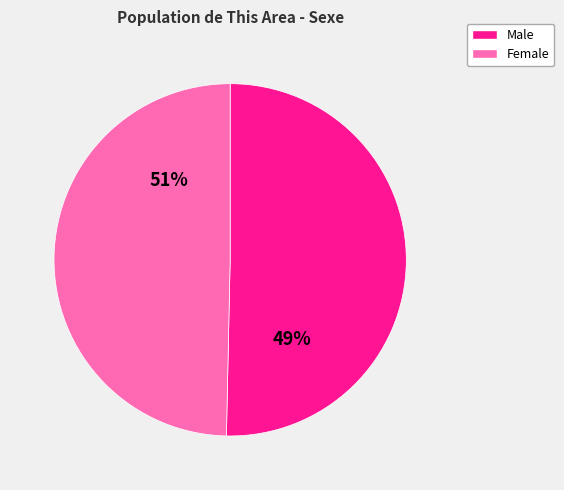

Combined, do Male and Female account for over 50%?

Yes